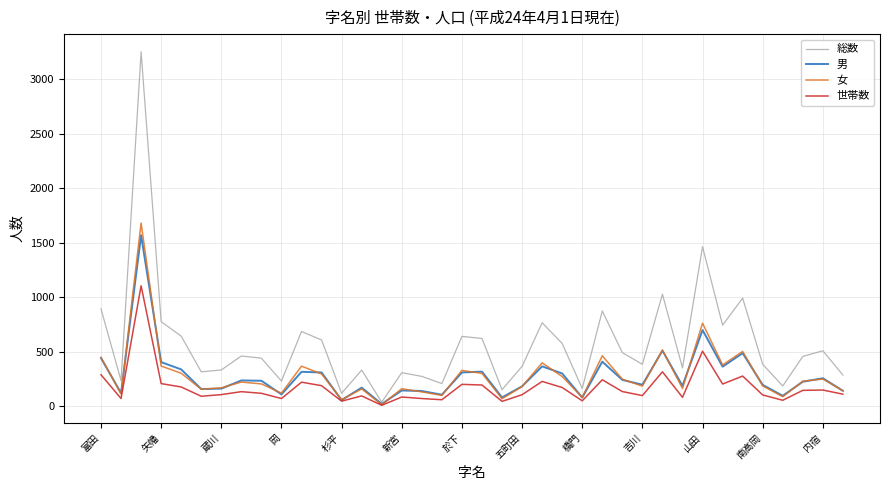

What is the difference between the maximum and minimum values in the 女 series?

1665